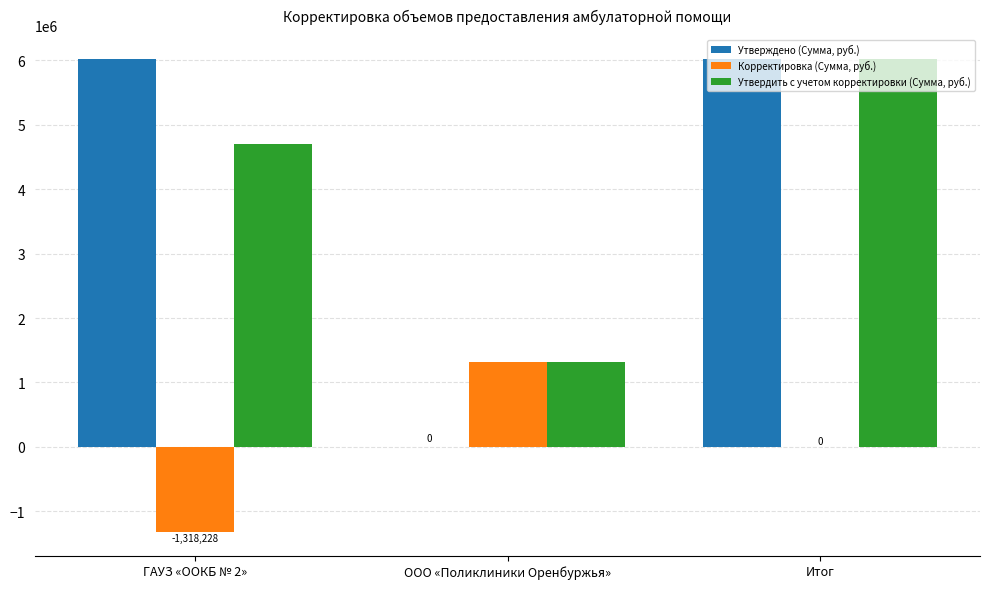

True or false: Корректировка (Сумма, руб.) has a value of -1318227.5 at ГАУЗ «OOКБ № 2».

True